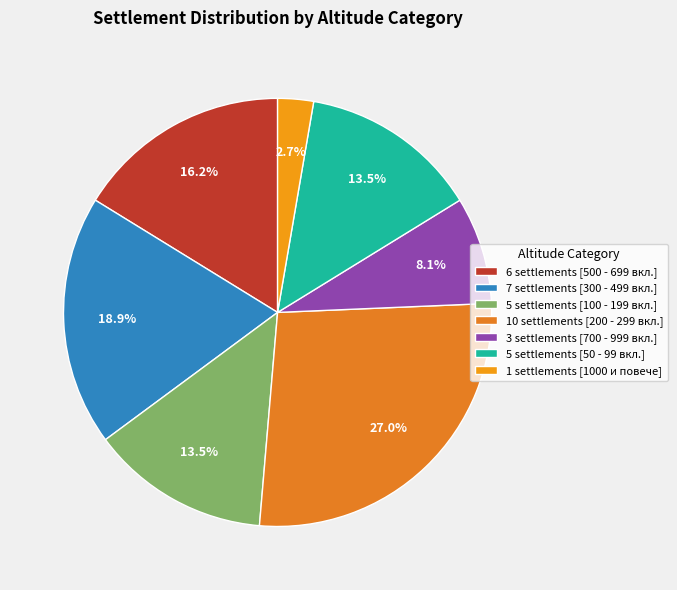

What is the largest slice in the pie chart?

10 settlements [200 - 299 вкл.]